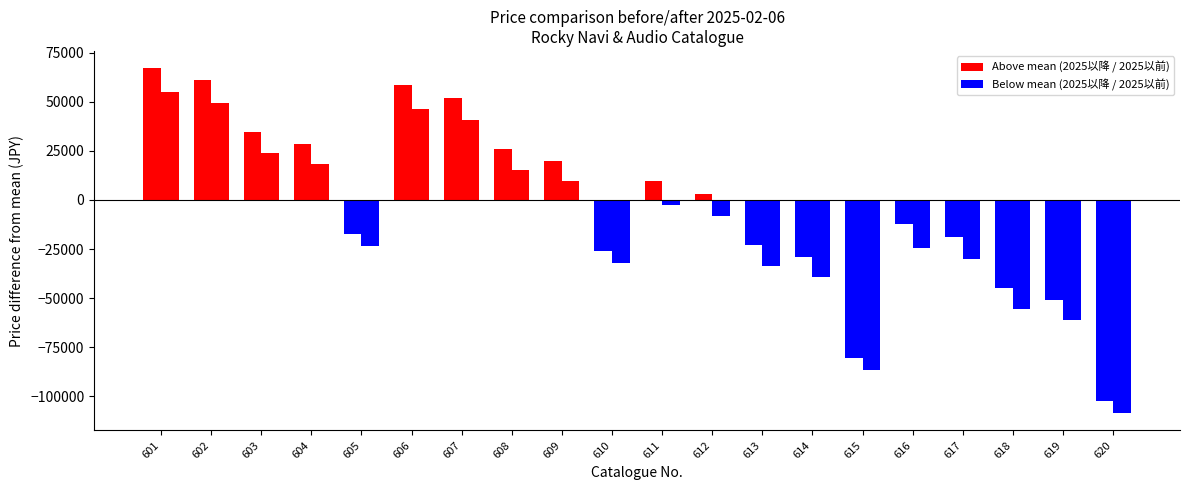

Count the number of categories in the chart.

20